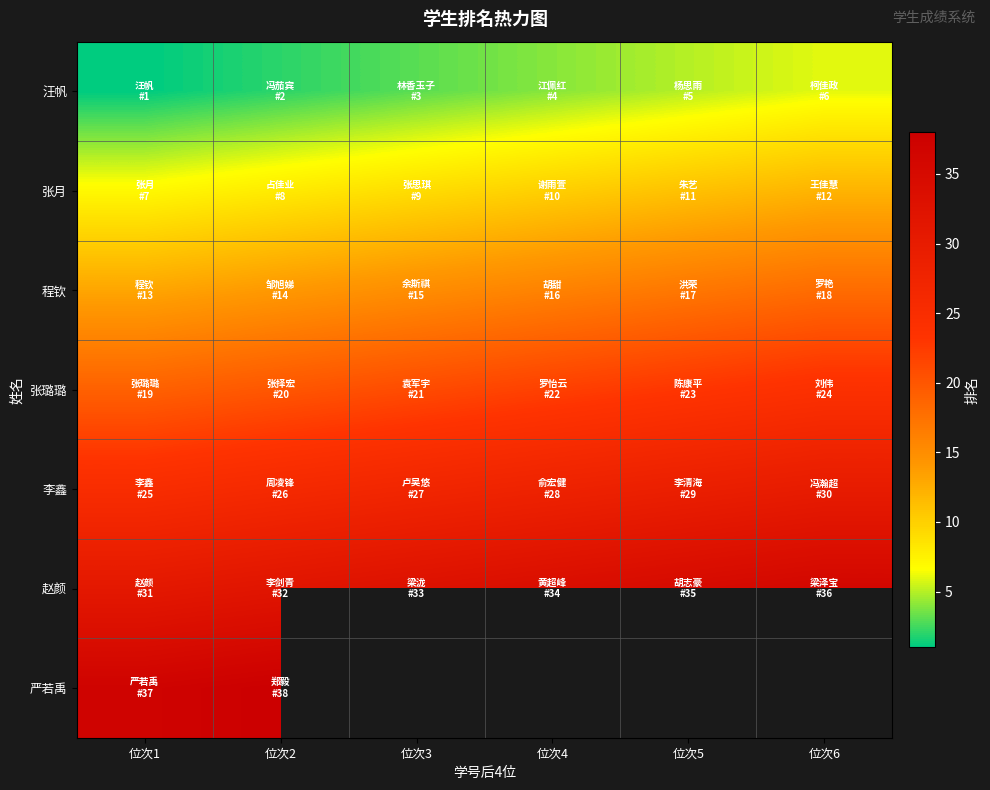

Which series changed the most between 位次4 and 位次5?

汪帆